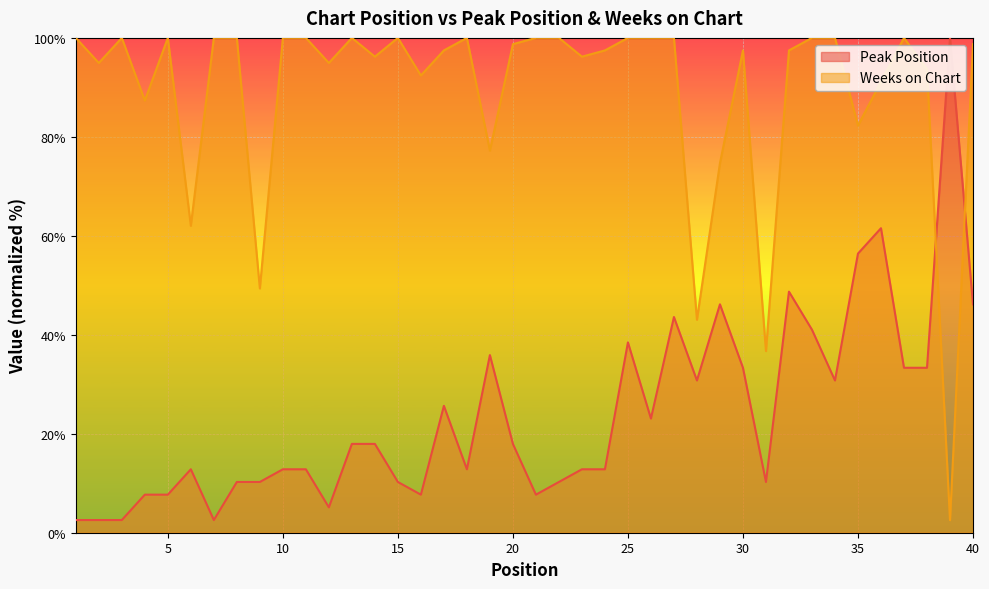

What is the difference between the Peak Position values at 1 and 6?

10.3